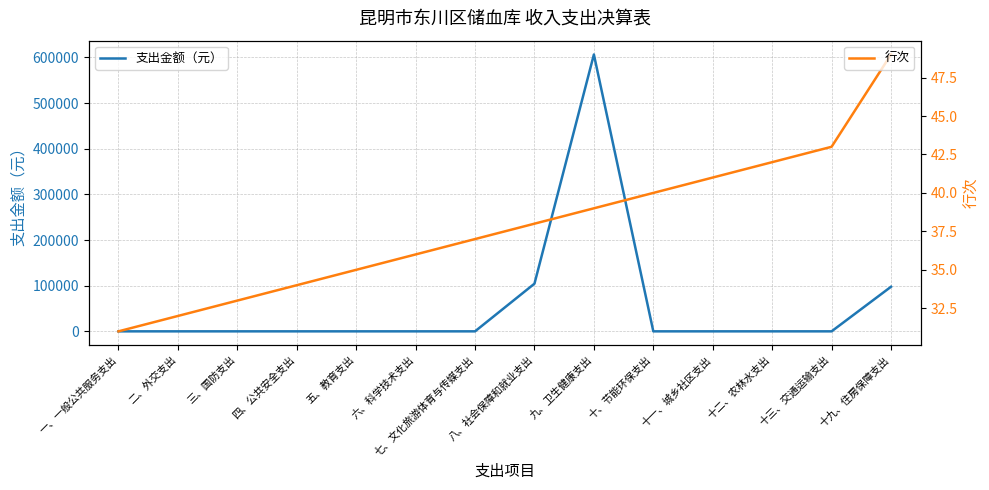

At which label is 支出金额（元） closest to 303186?

八、社会保障和就业支出